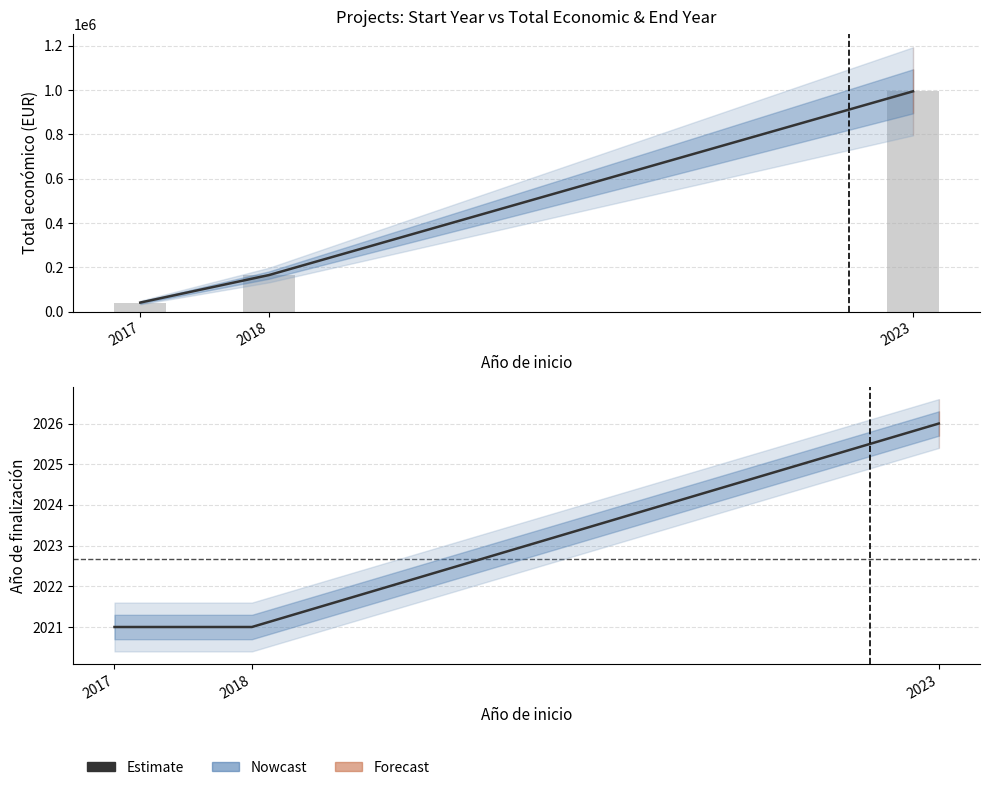

True or false: the data shows 835 at 2023.

False